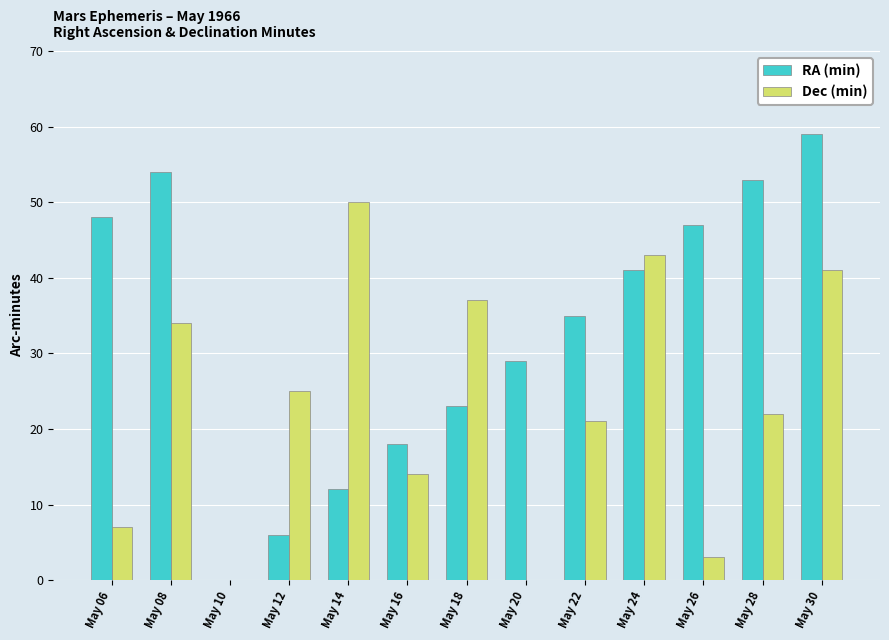

How many groups of bars are there?

13